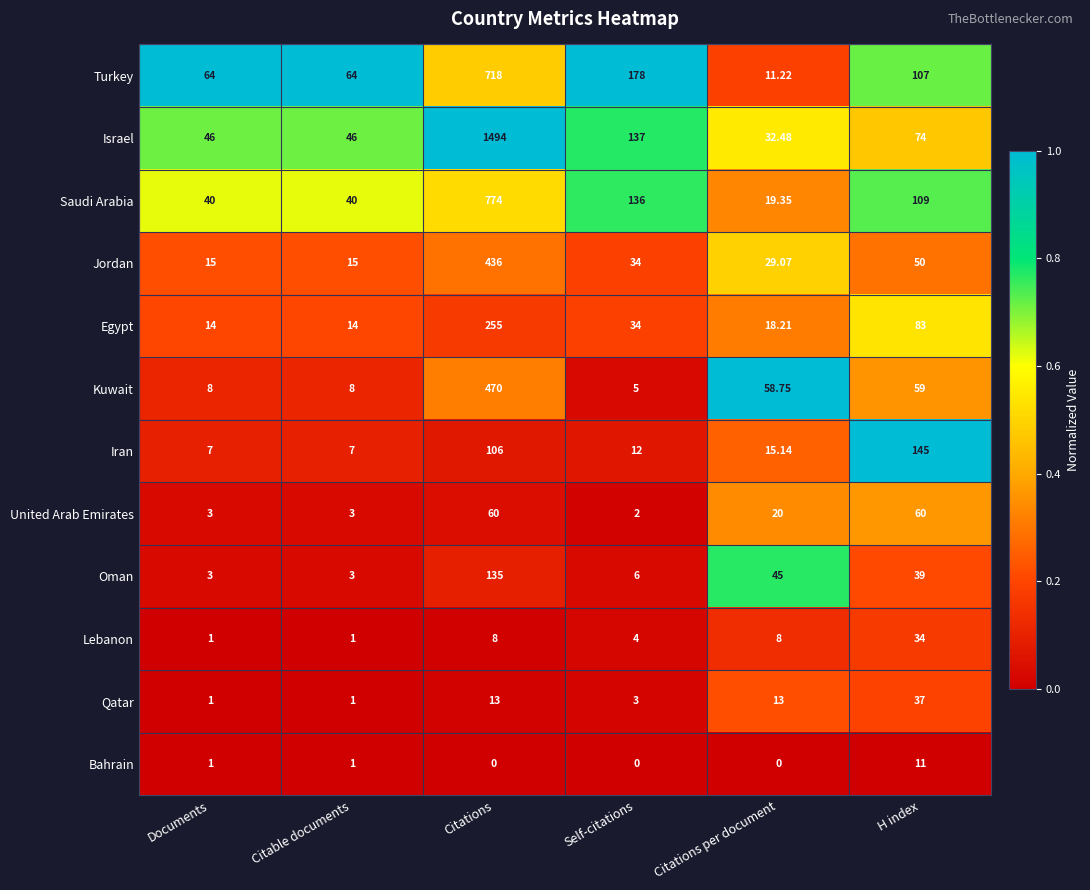

What is the total value across all series at Citations per document?

270.2